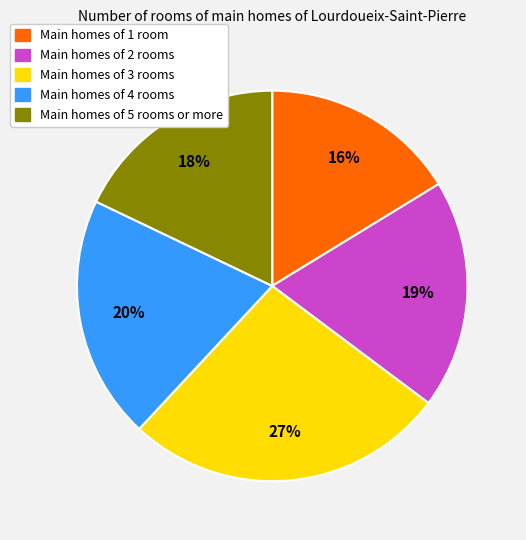

Does Main homes of 2 rooms account for over 50% of the chart?

No